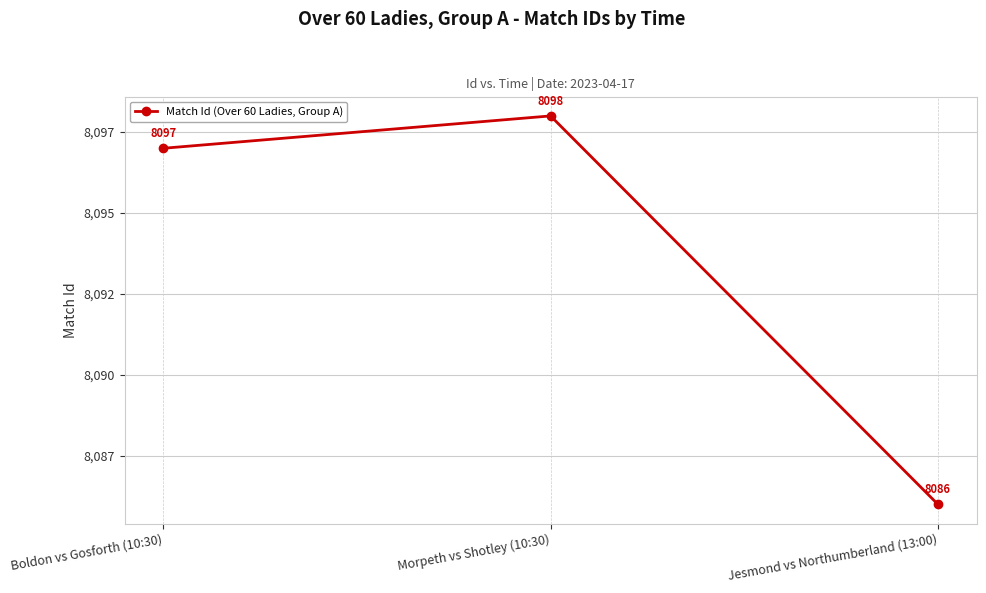

What is the value of the 2nd point from the left?

8098